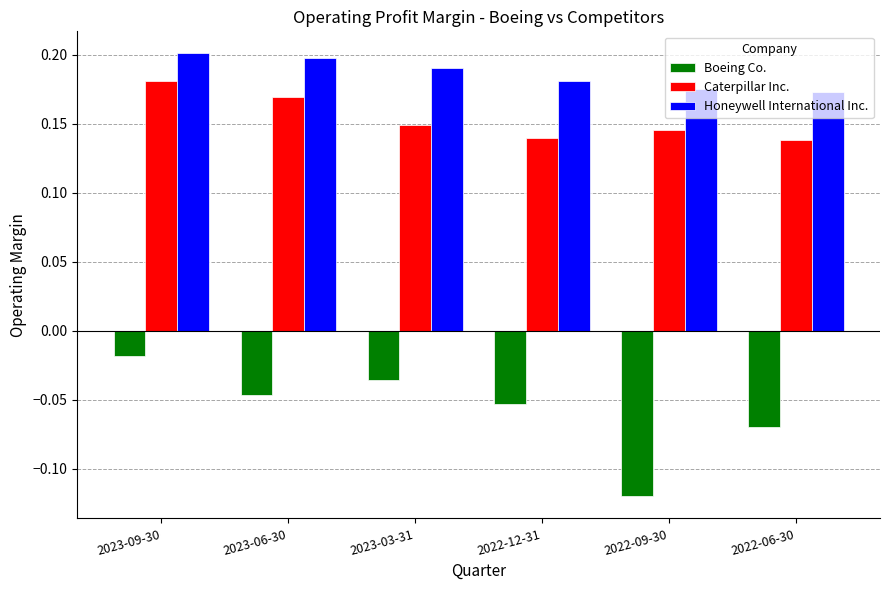

Which series changed the most between 2023-06-30 and 2022-09-30?

Boeing Co.